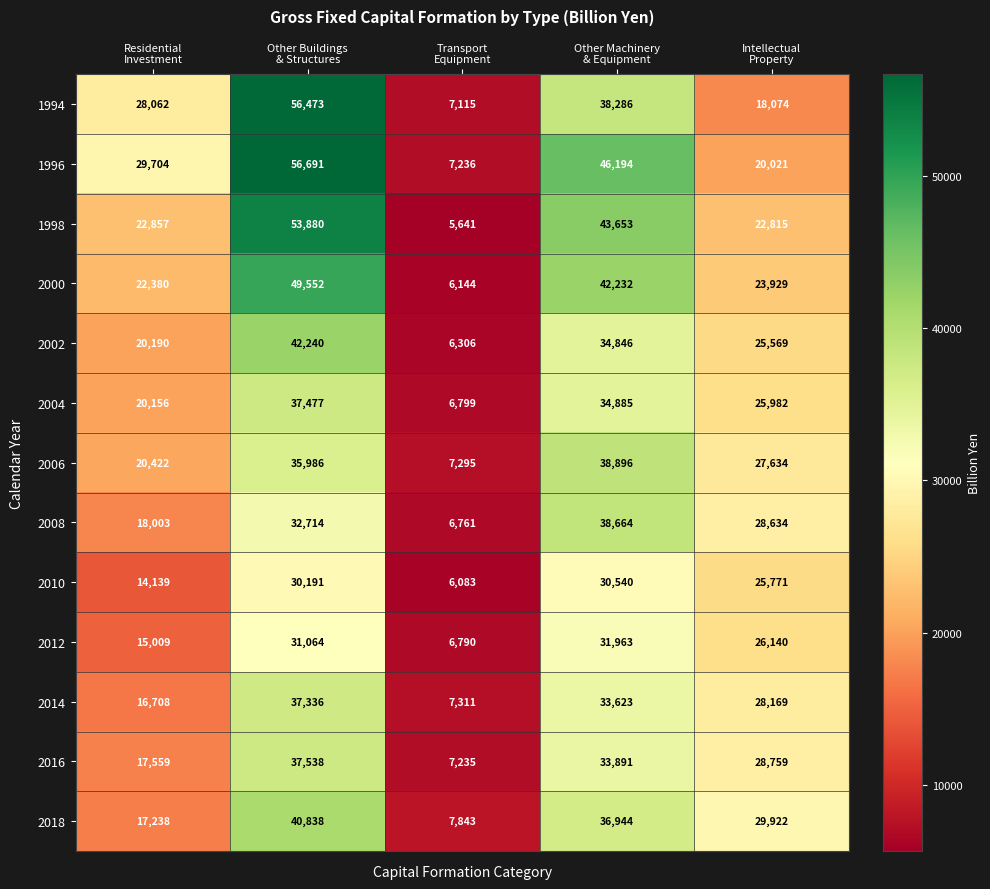

What is the total value across all series at Other Buildings
& Structures?

541980